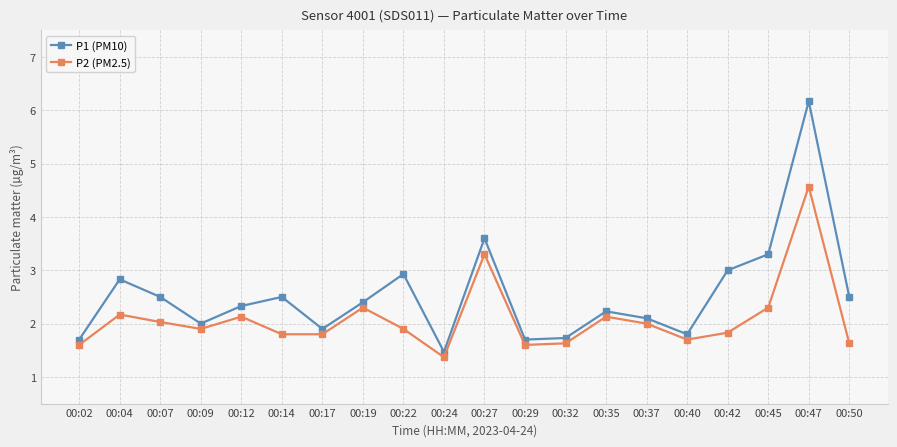

What is the sum of all P2 (PM2.5) values?

41.7